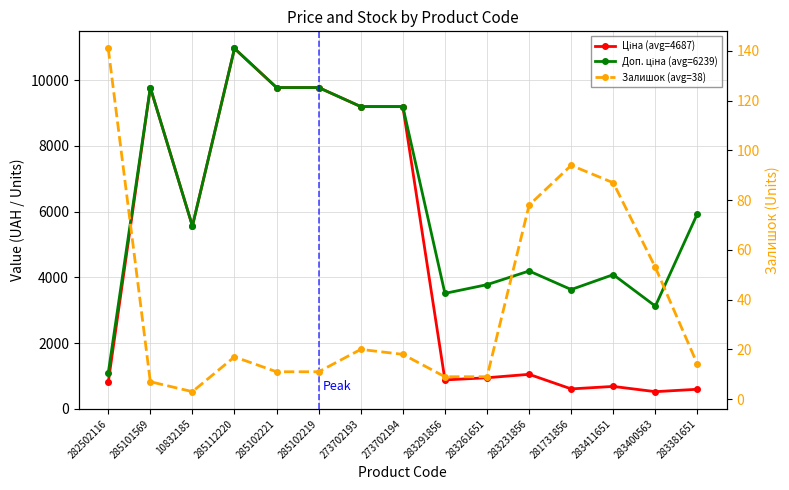

At which category does Залишок (avg=38) reach its first local valley?

10832185